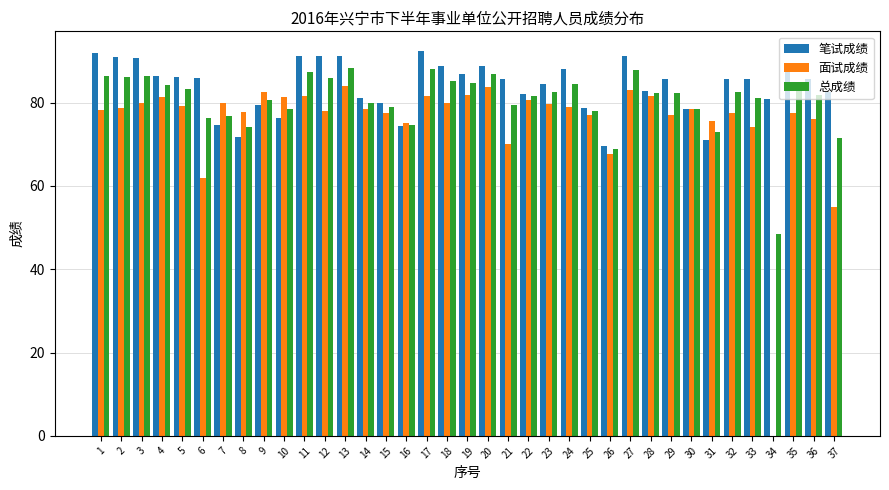

Which series changed the most between 24 and 26?

笔试成绩